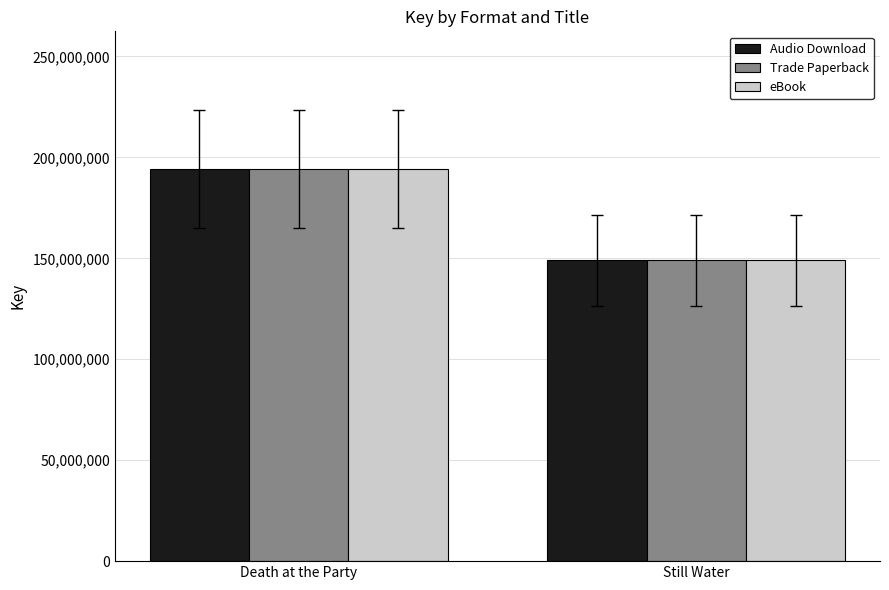

What is the total value across all series at Death at the Party?

583154139